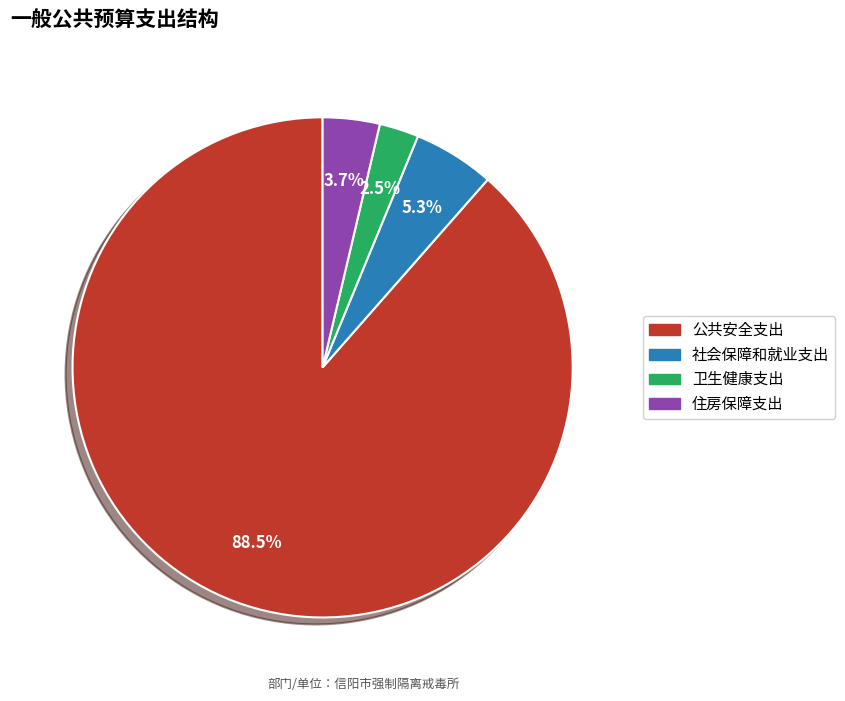

Does 卫生健康支出 represent more than half of the total?

No